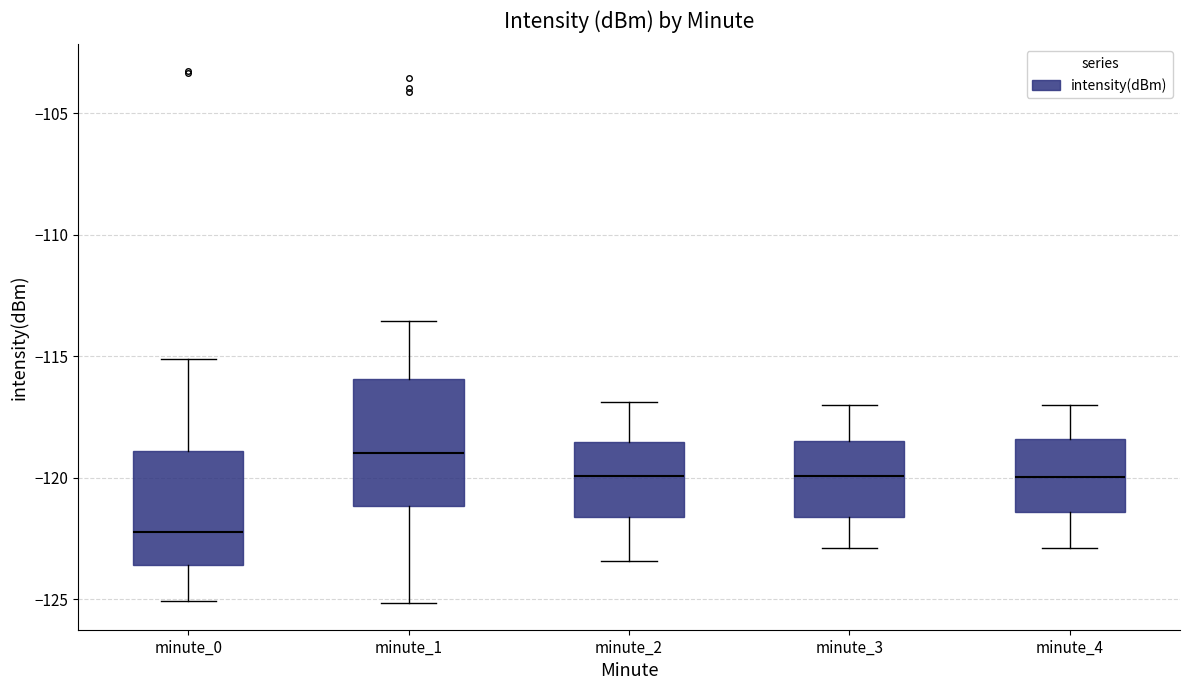

Which box is the tallest, from its lower edge to its upper edge?

minute_1